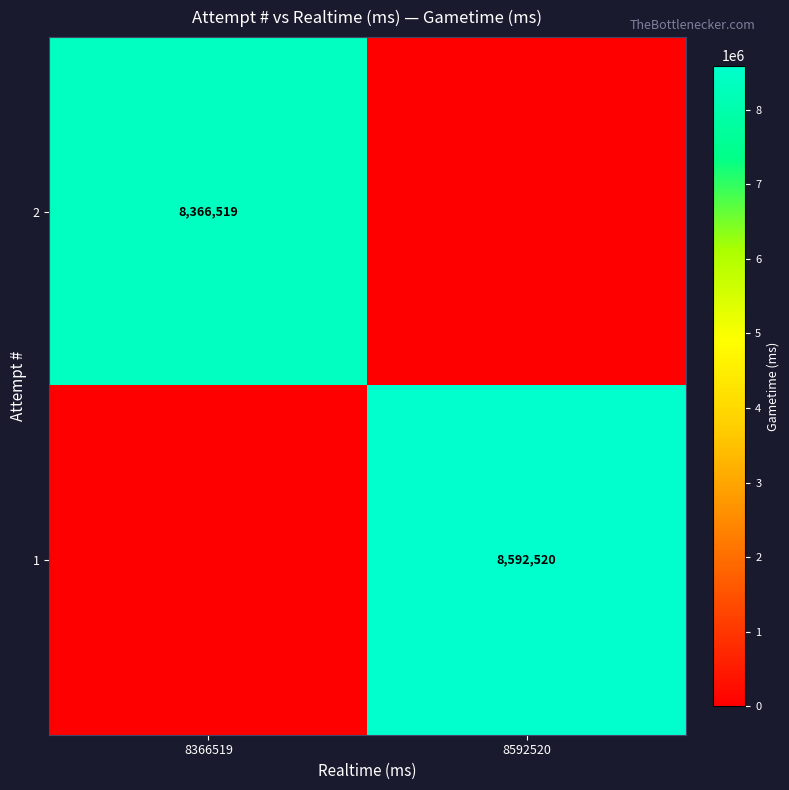

The value of 1 at 8592520 is 14204342. True or false?

False